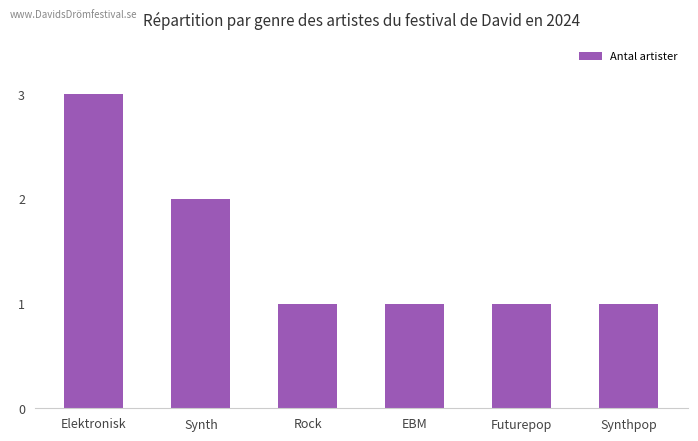

Reading right to left, transcribe all the data shown in this chart.

1	1	1	1	2	3